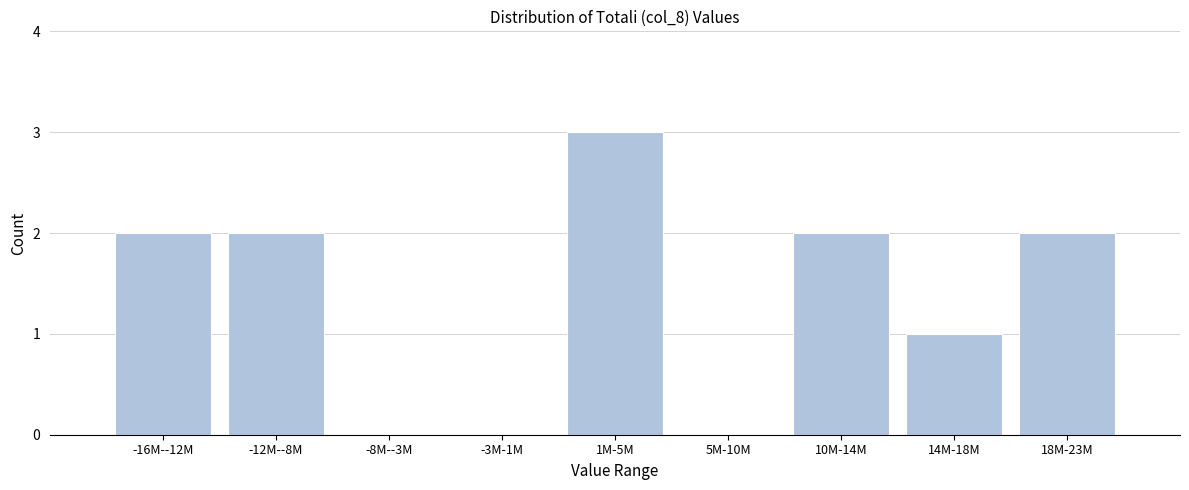

Reading right to left, what are all the values shown in this chart?

18M-23M=2	14M-18M=1	10M-14M=2	5M-10M=0	1M-5M=3	-3M-1M=0	-8M--3M=0	-12M--8M=2	-16M--12M=2